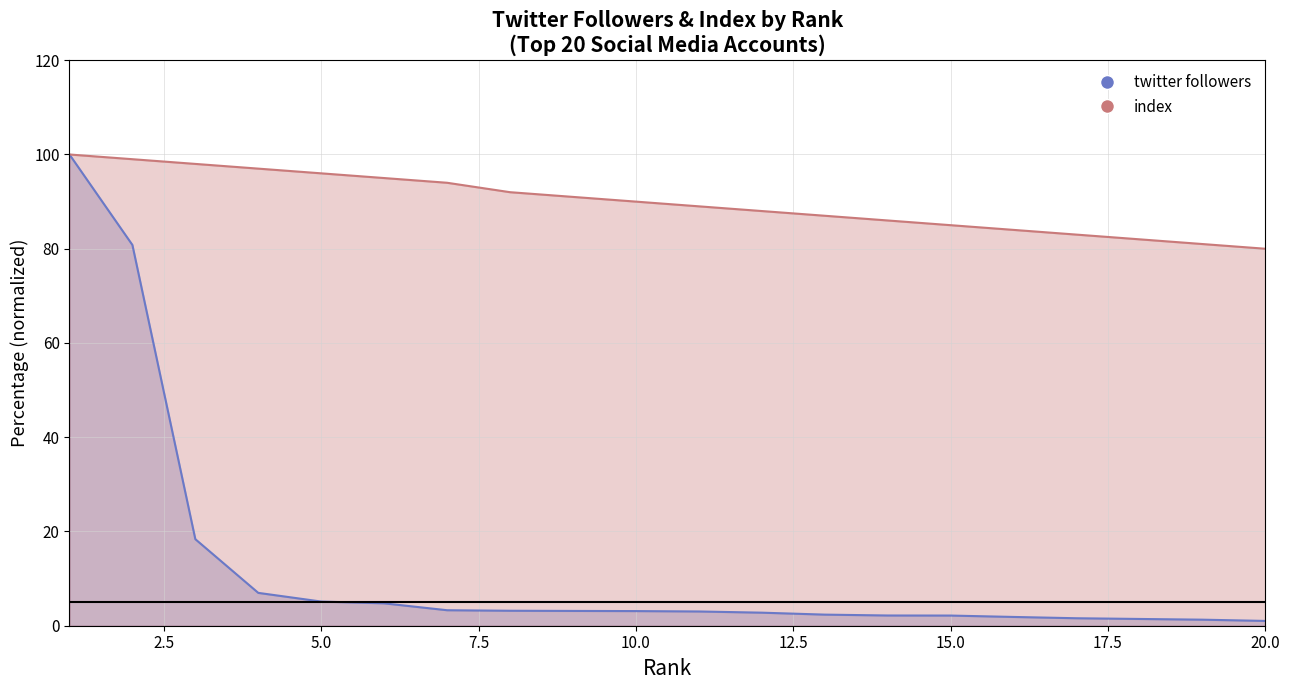

True or false: index and twitter followers intersect in this chart.

False